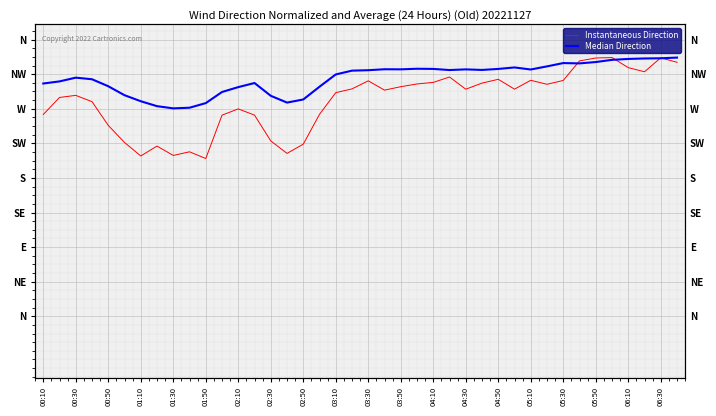

Is the value of Median Direction at 00:30 greater than the value of Instantaneous Direction at 01:30?

Yes